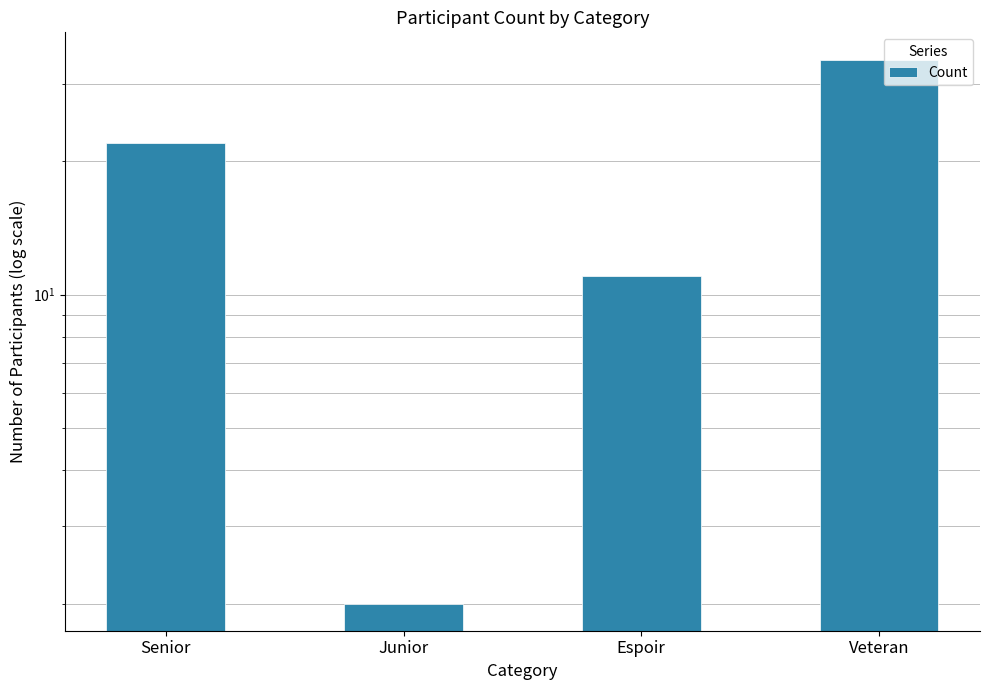

What is the label of the 3rd bar from the left?

Espoir